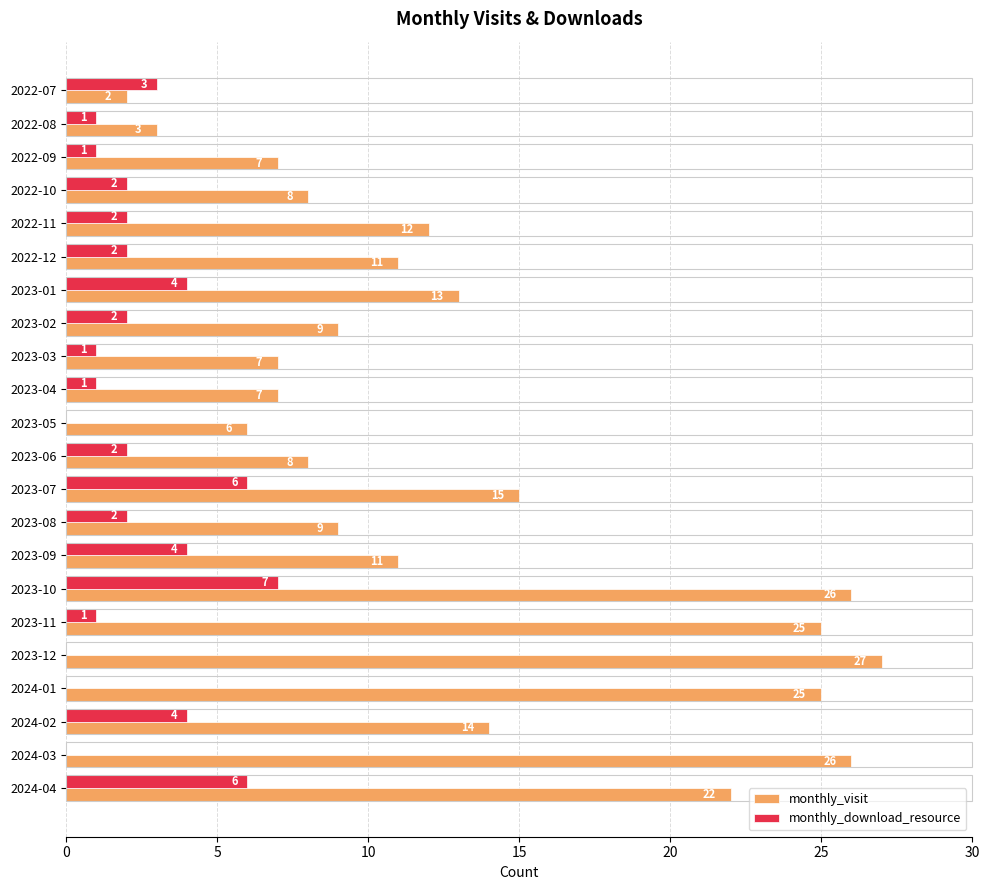

At which label is monthly_download_resource closest to 3?

2022-07